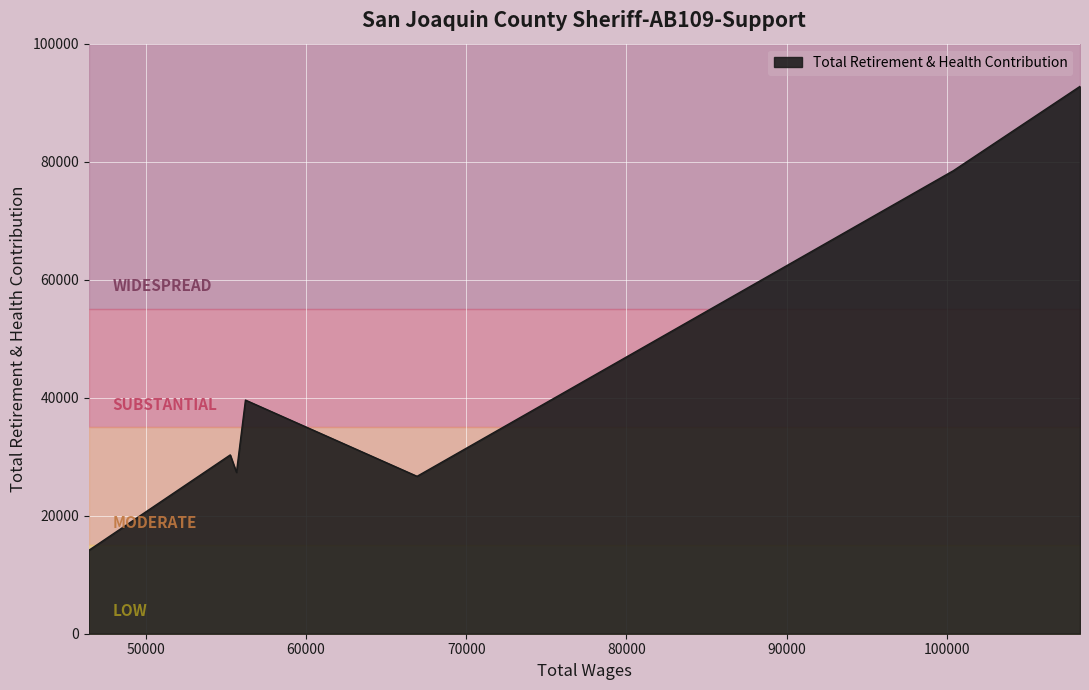

What value does the data have at 100408.0, to the nearest 100?

78500